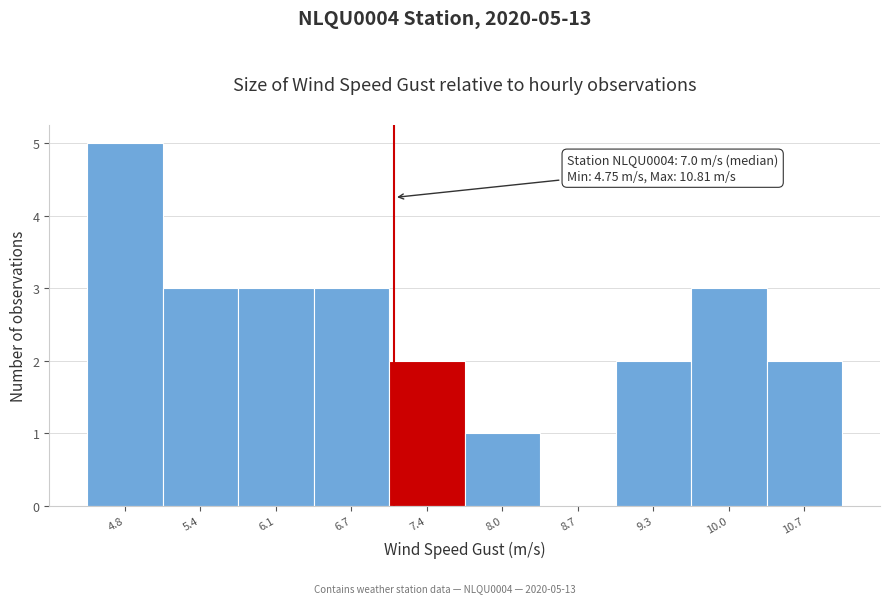

Reading left to right, what are all the values shown in this chart?

4.8=5	5.4=3	6.1=3	6.7=3	7.4=2	8.0=1	8.7=0	9.3=2	10.0=3	10.7=2